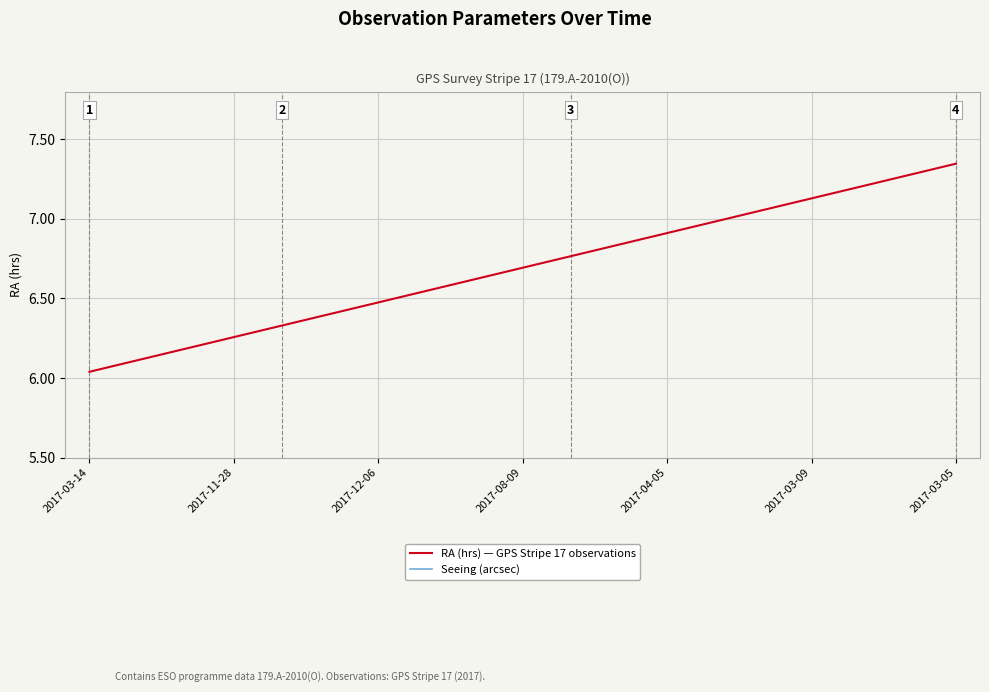

At 17, list the series in order from smallest to largest.

Seeing (arcsec), RA (hrs) — GPS Stripe 17 observations